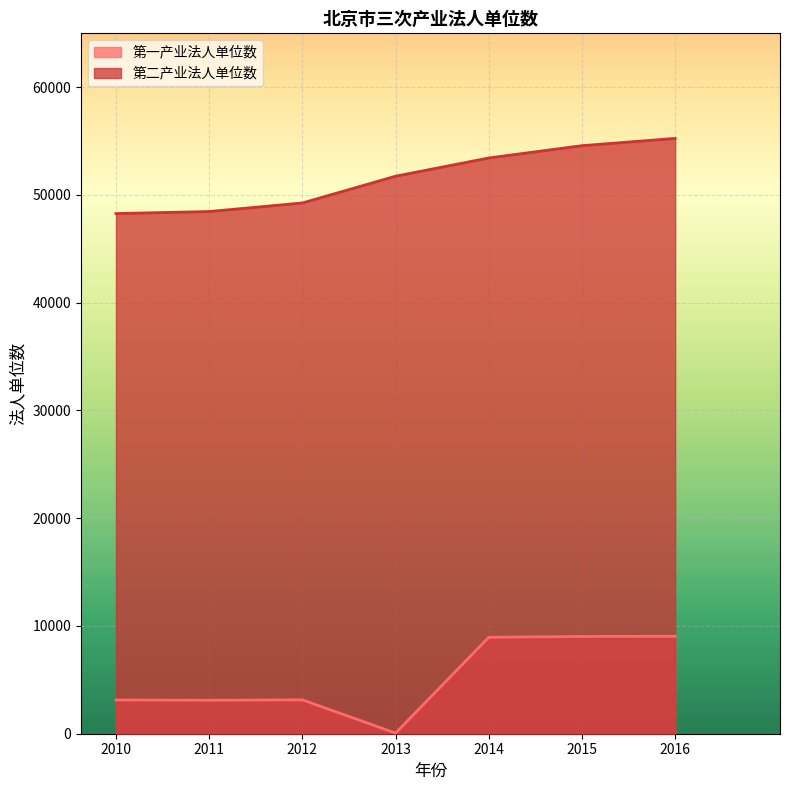

In 第一产业法人单位数, how many points are lower than both neighbors (excluding endpoints)?

2